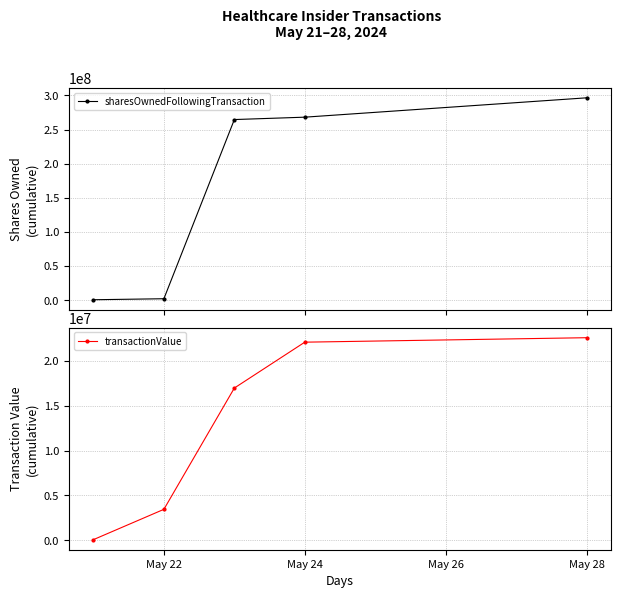

Reading left to right, transcribe all the data shown in this chart.

sharesOwnedFollowingTransaction: 847054	2317080	264571944	268055892	296381807
transactionValue: 71364	3447429	16963087	22073683	22571565